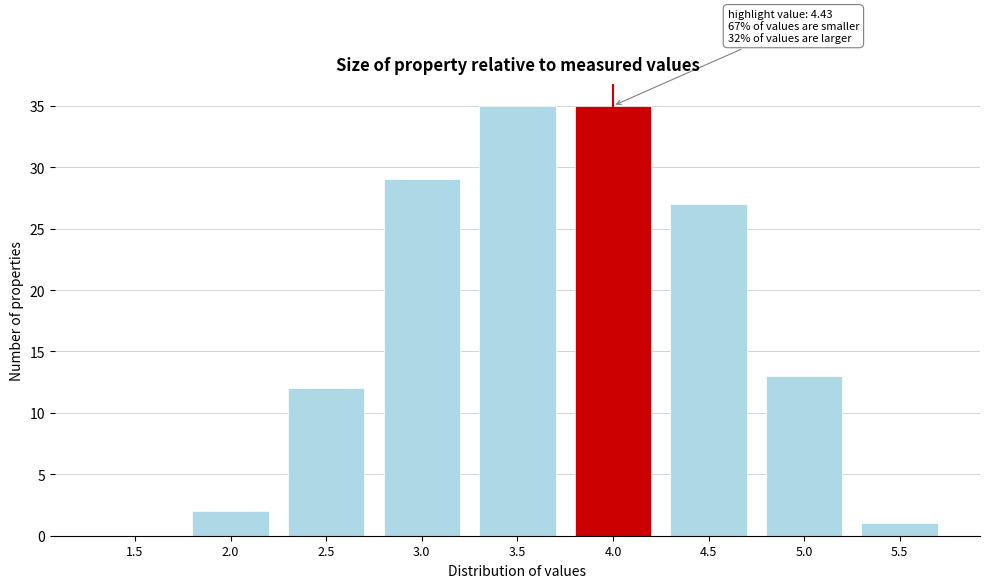

Reading right to left, transcribe all the data shown in this chart.

5.5=1	5.0=13	4.5=27	4.0=35	3.5=35	3.0=29	2.5=12	2.0=2	1.5=0